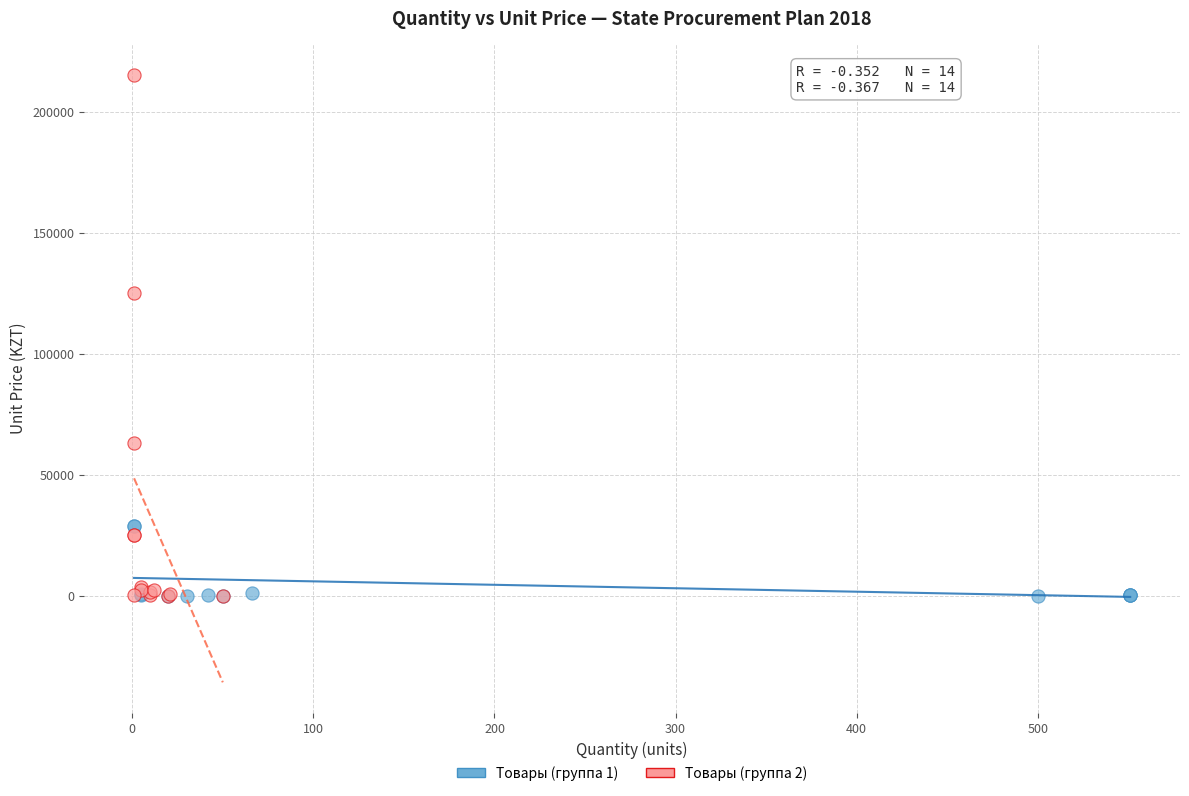

Which series has the widest spread of Y values?

Товары (группа 2)